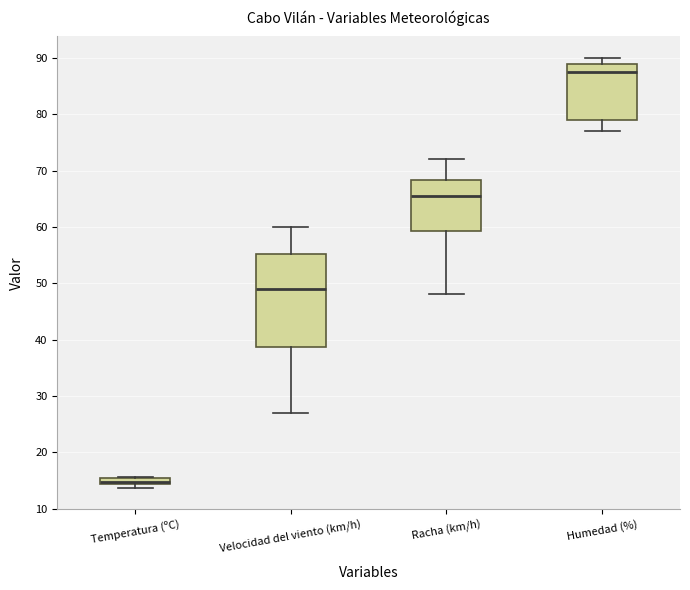

Which box has the highest median line?

Humedad (%)